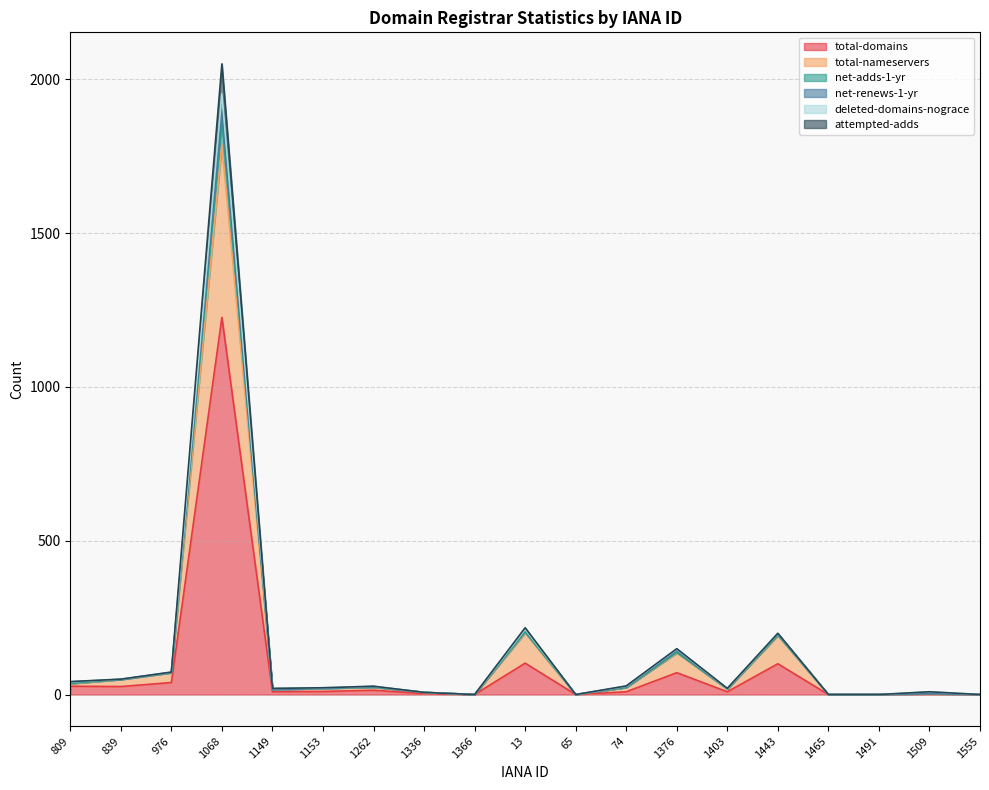

True or false: total-domains has a value of 0 at 1555.

True